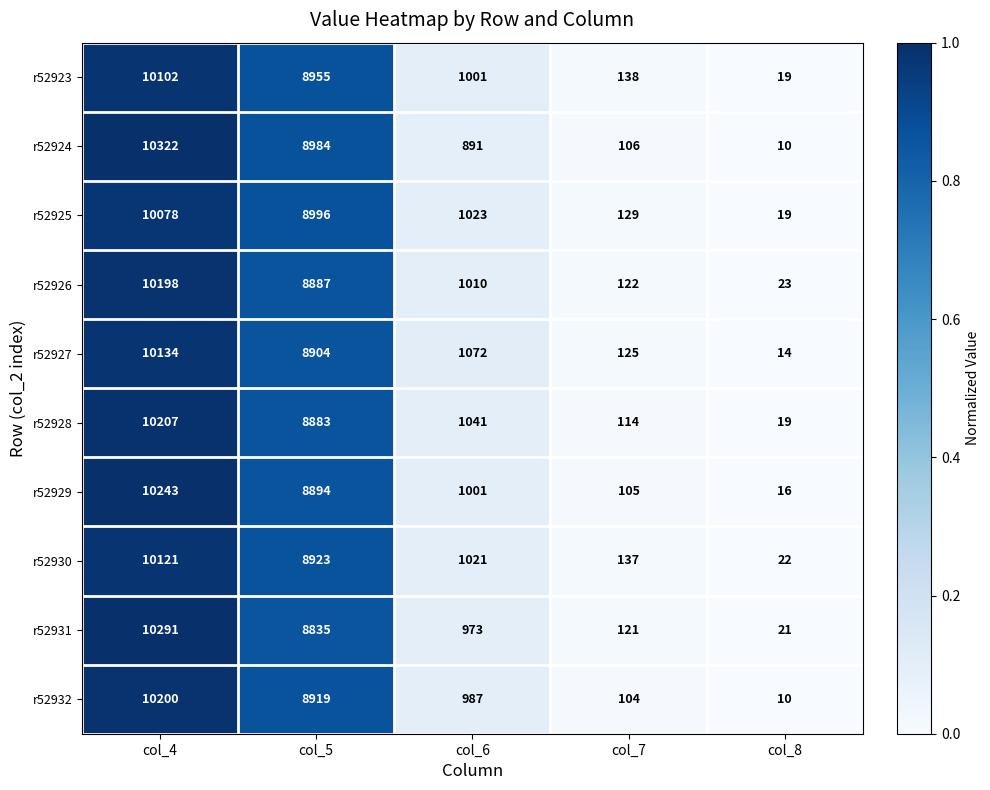

What is the total value across all series at col_7?

1201